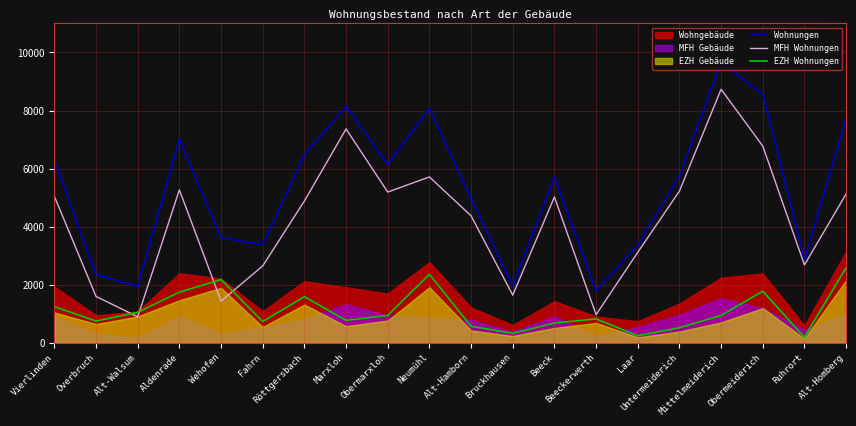

True or false: MFH Wohnungen and Wohnungen cross at least once.

False